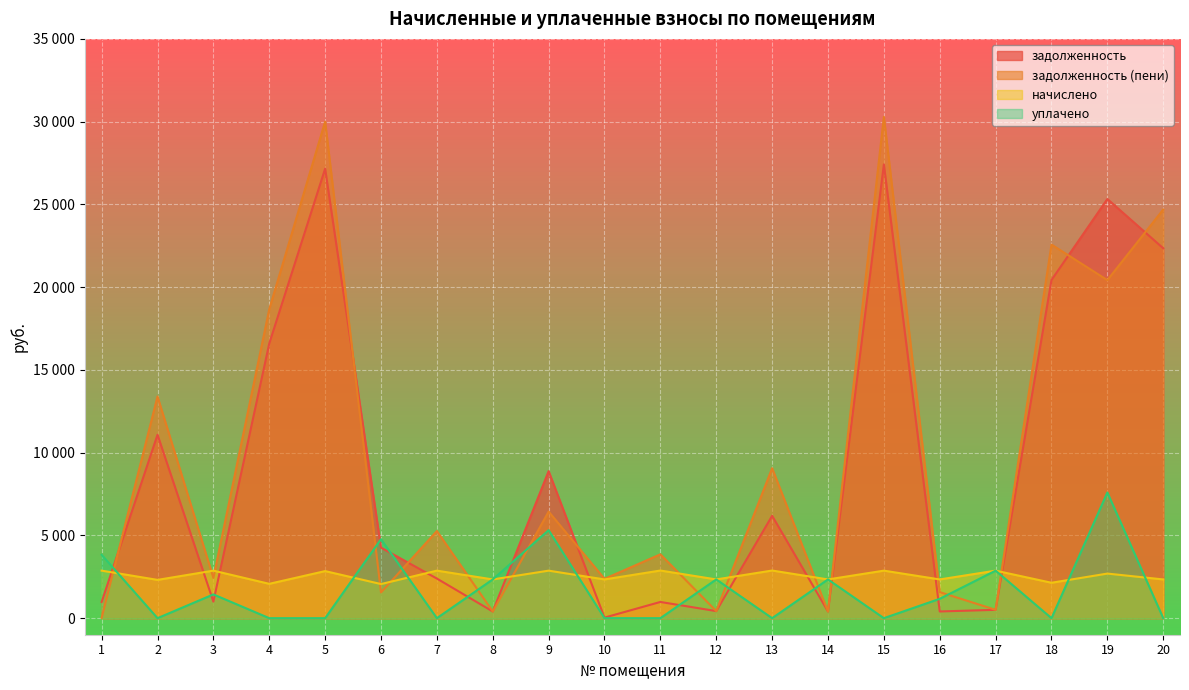

What are all the series names shown in the legend?

задолженность, задолженность (пени), начислено, уплачено